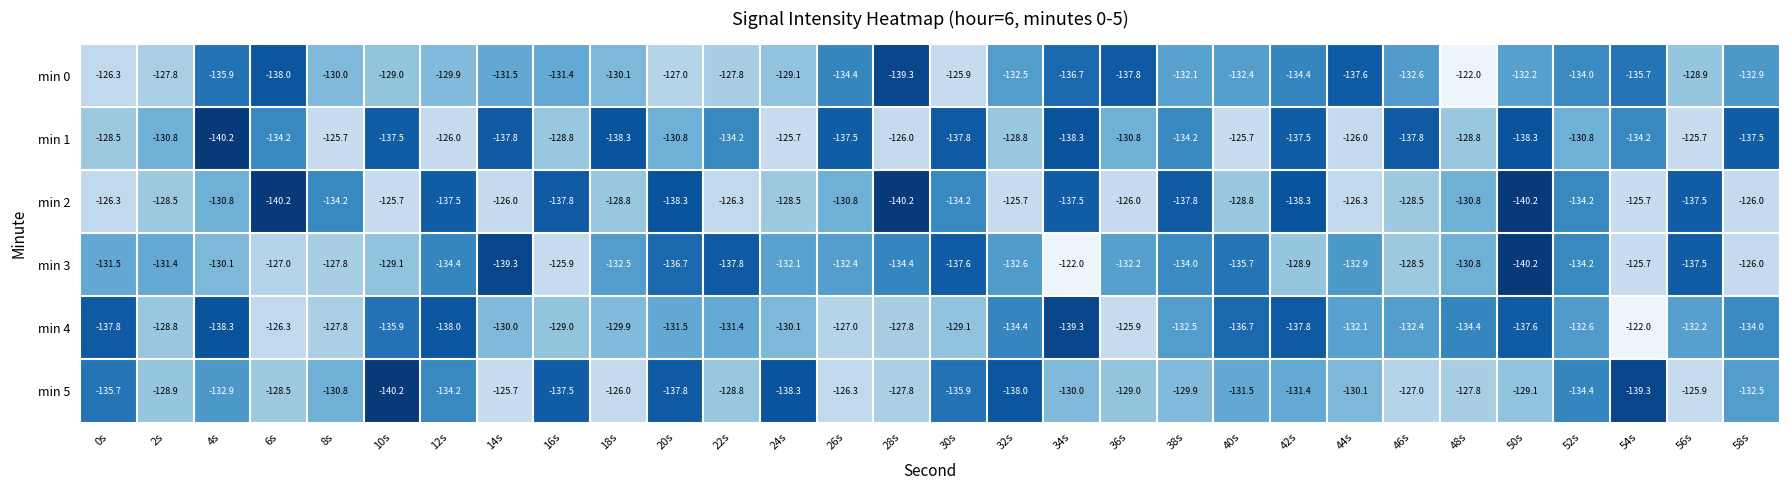

Which series has the largest total across all categories?

min 5